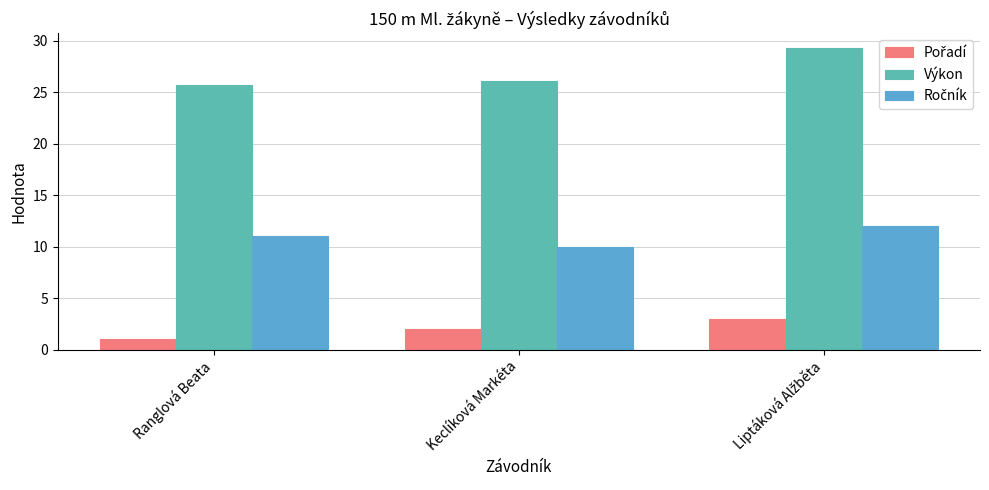

How many data points in Výkon are less than 26?

1